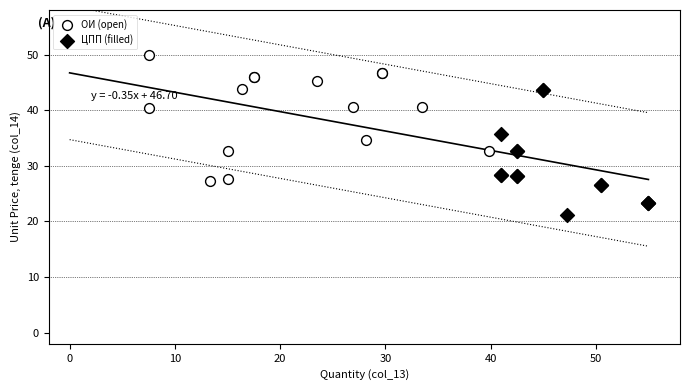

Which series reaches the minimum Y coordinate?

ЦПП (filled)